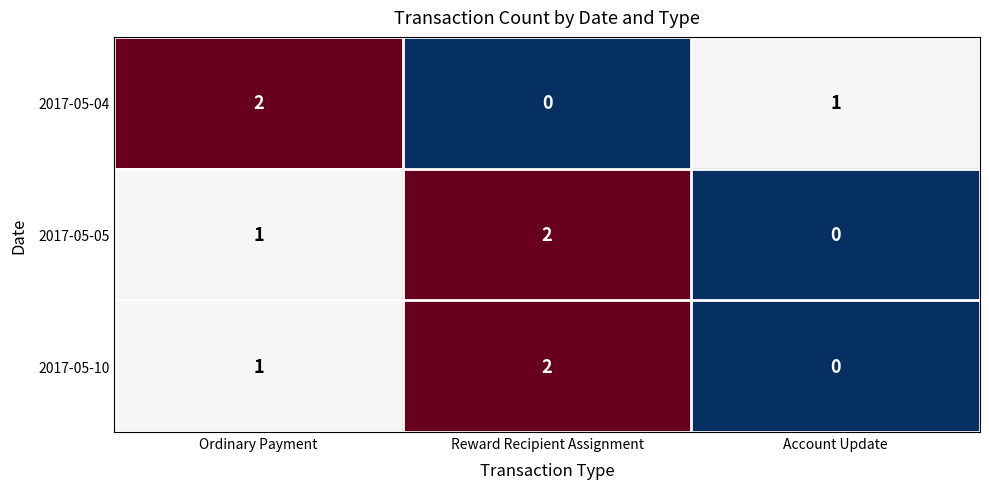

At which label does 2017-05-05 reach its peak?

Reward Recipient Assignment